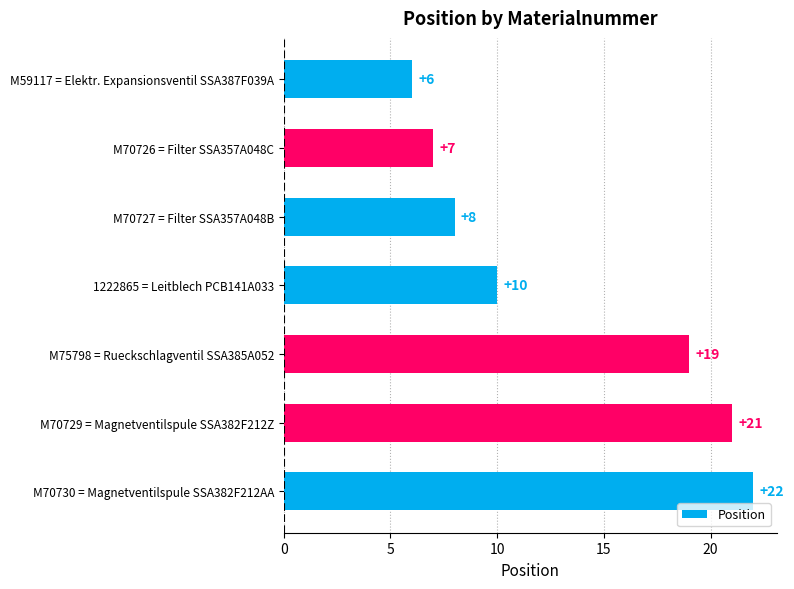

Reading bottom to top, extract all data points from this chart.

M70730 = Magnetventilspule SSA382F212AA=22	M70729 = Magnetventilspule SSA382F212Z=21	M75798 = Rueckschlagventil SSA385A052=19	1222865 = Leitblech PCB141A033=10	M70727 = Filter SSA357A048B=8	M70726 = Filter SSA357A048C=7	M59117 = Elektr. Expansionsventil SSA387F039A=6